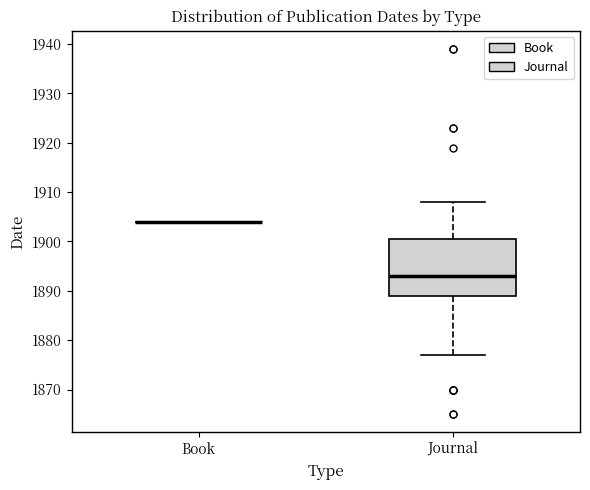

Reading left to right, transcribe this box plot: for each box, give where its median line is, the range the box spans, and where its two whiskers end, as read against the y-axis. The values are not printed on the chart, so give them approximately, as read against the axis.

Book: box collapsed to a line at 1904, whiskers 1904 to 1904
Journal: median 1893, box 1889 to 1901, whiskers 1877 to 1908